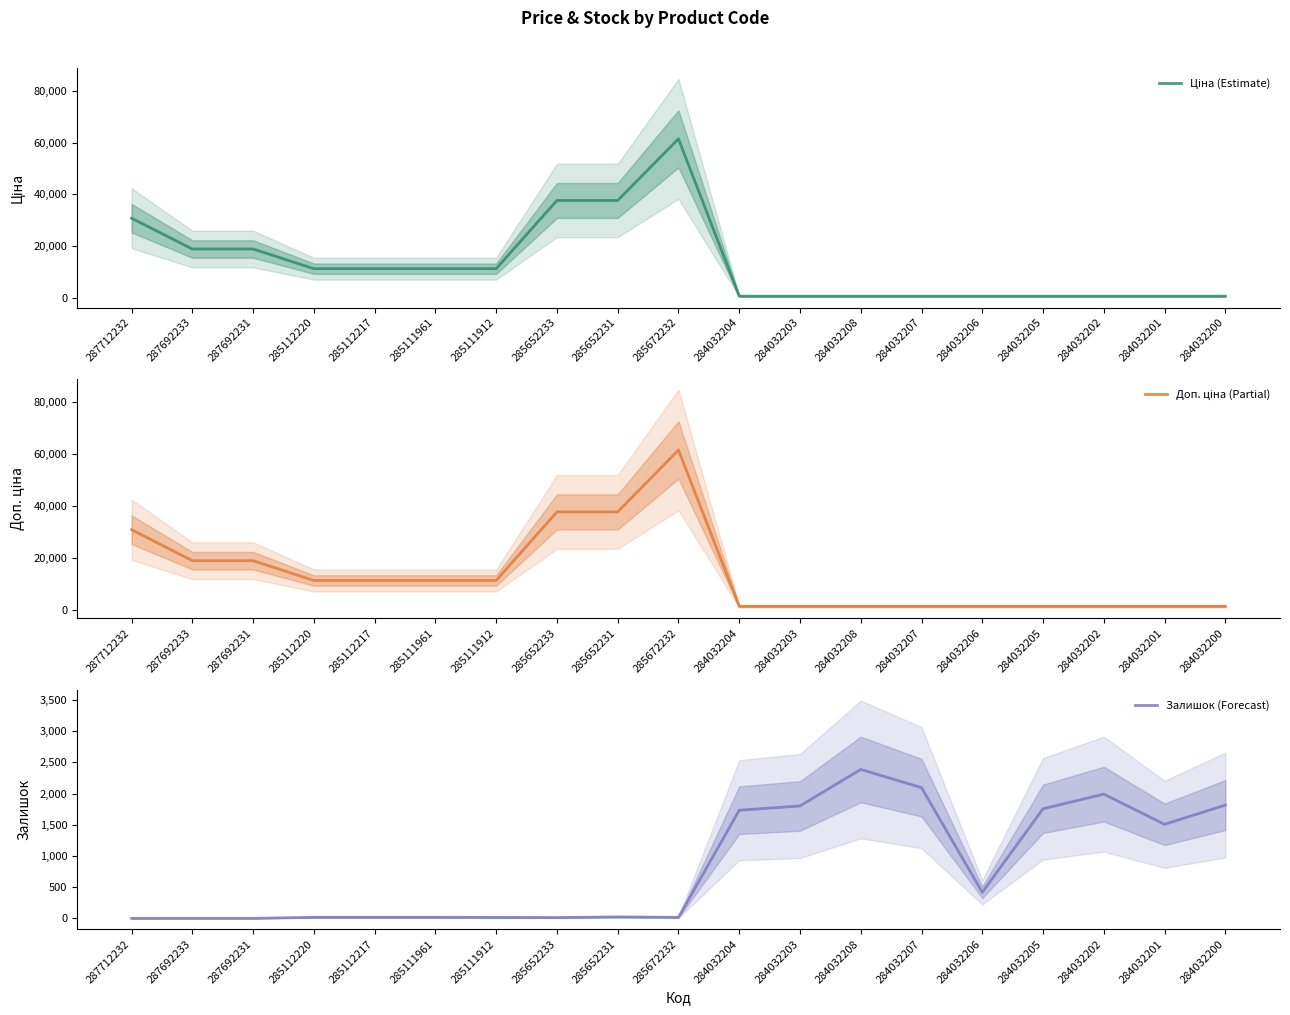

Between 285672232 and 285111912, which is larger?

285672232